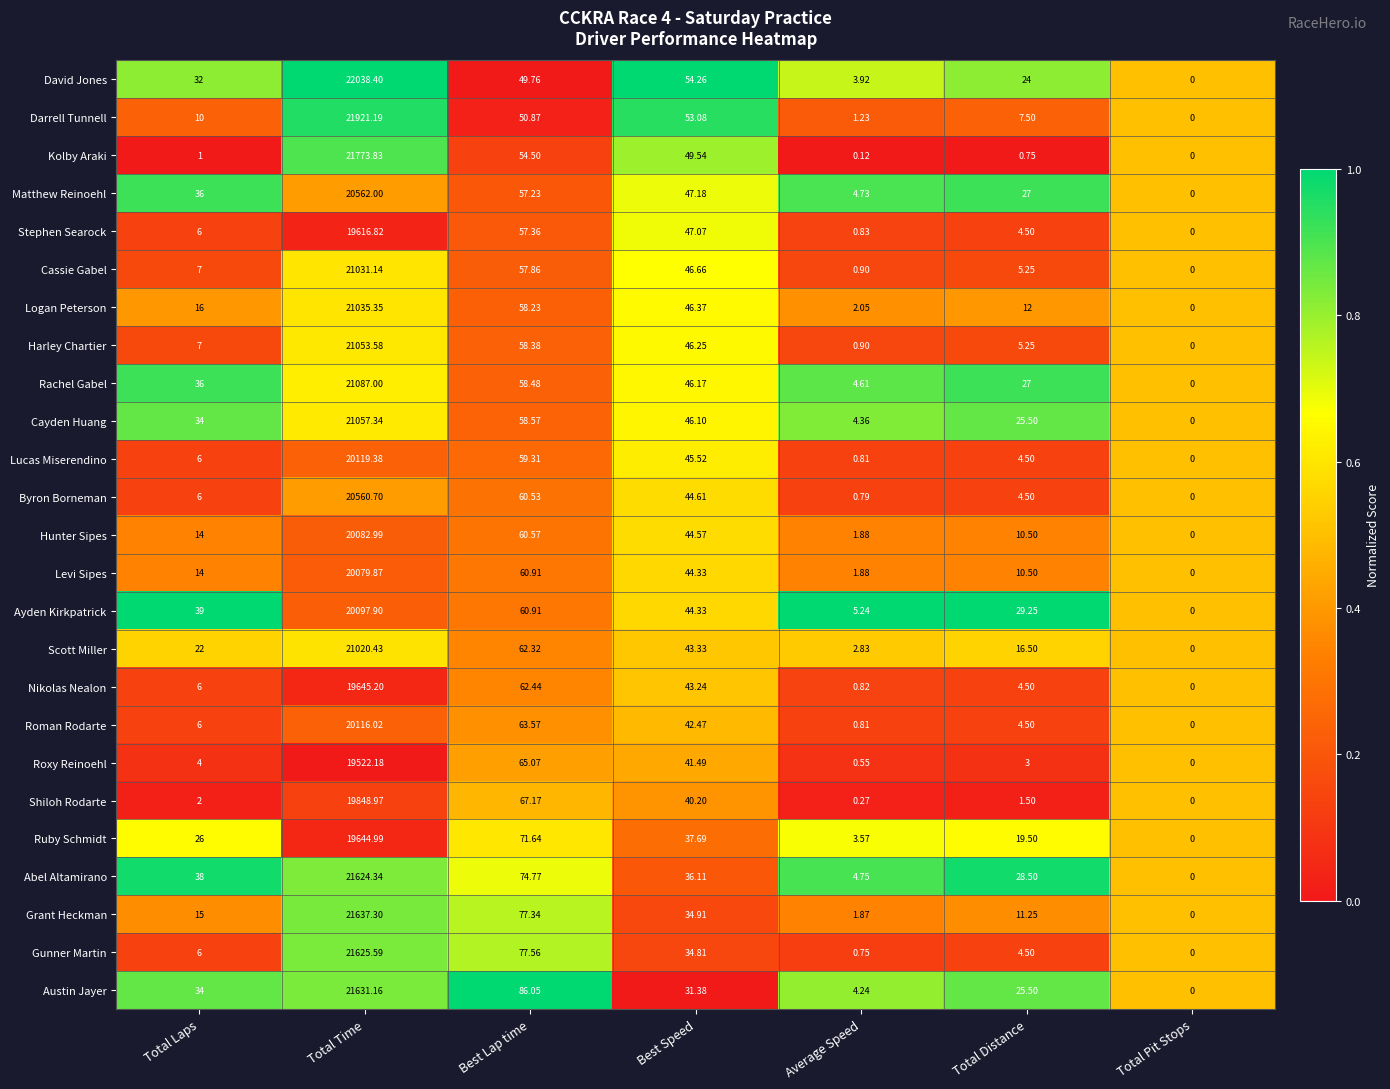

At which category is the sum across all series the highest?

Total Time